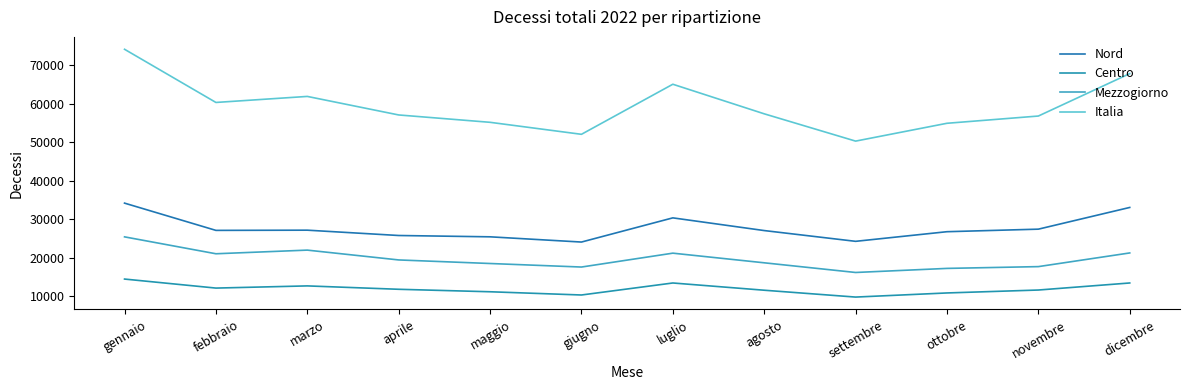

Reading left to right, extract all data points from this chart.

Nord: 34225	27146	27199	25816	25473	24115	30397	27098	24302	26802	27463	33102
Centro: 14501	12158	12724	11845	11202	10362	13481	11601	9822	10893	11652	13483
Mezzogiorno: 25462	21072	22020	19467	18542	17624	21228	18724	16210	17270	17733	21285
Italia: 74188	60376	61943	57128	55217	52101	65106	57423	50334	54965	56848	67870